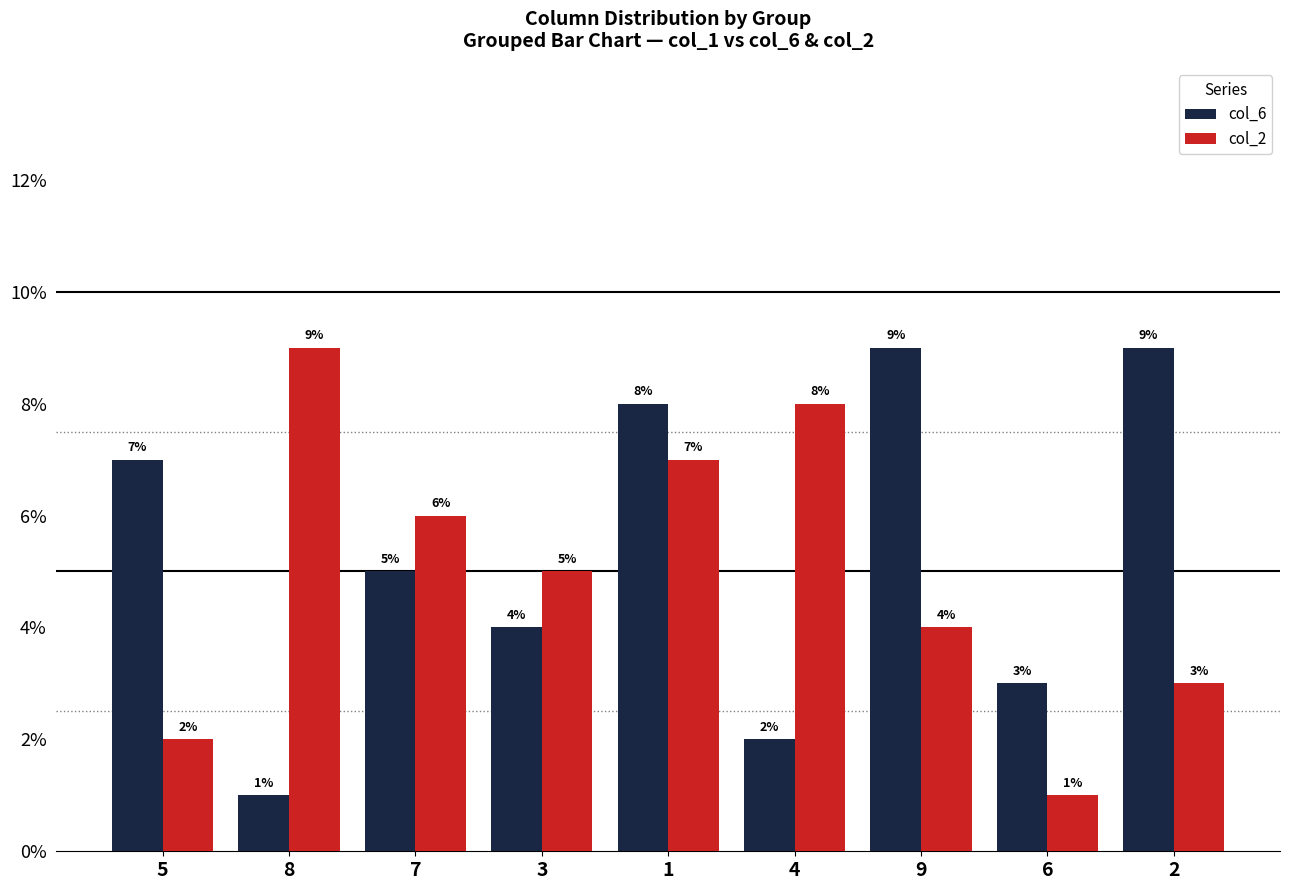

What is the minimum value for col_2?

1